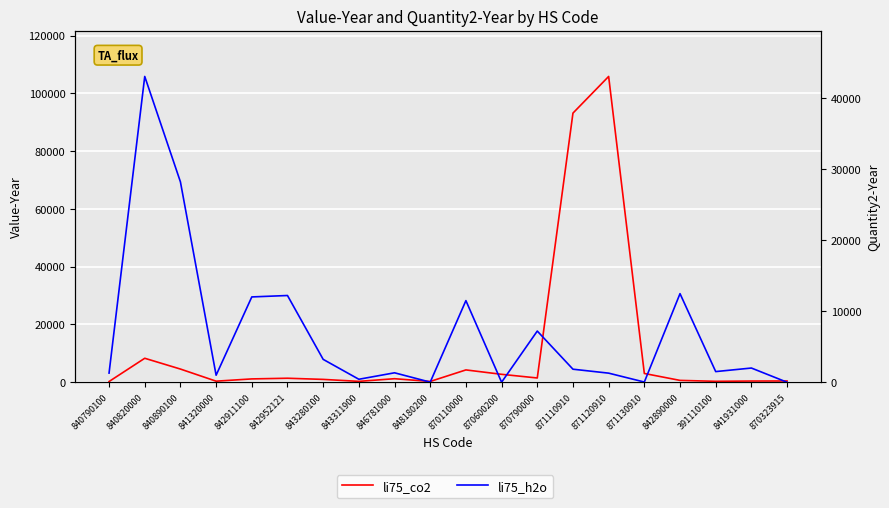

The li75_h2o series shows 28180 at 840890100. True or false?

True